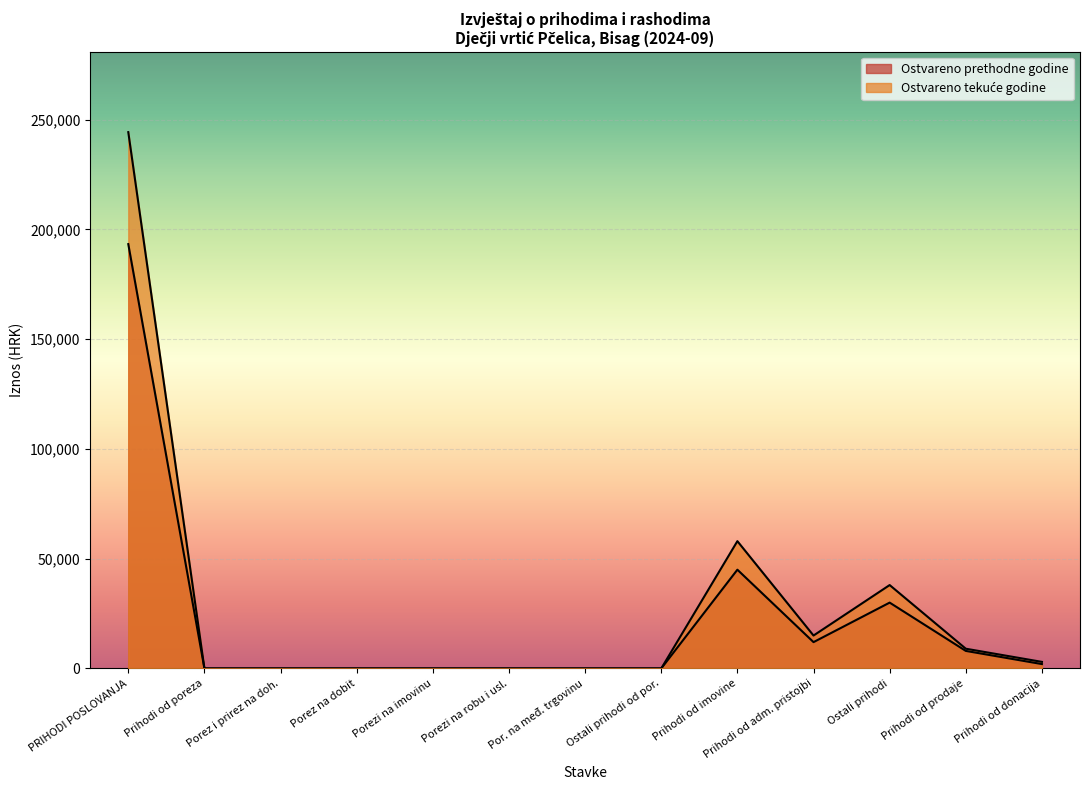

Which series has the largest total across all categories?

Ostvareno u izvještajnom razdoblju tekuće godine